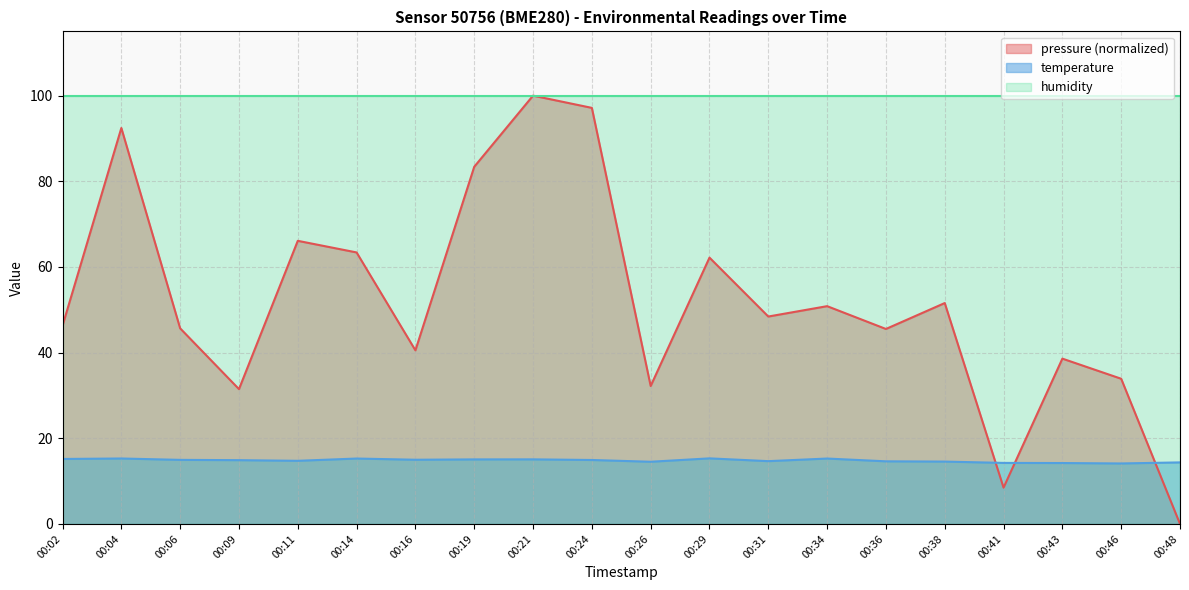

List the labels in order of pressure value, smallest first.

00:48, 00:41, 00:09, 00:26, 00:46, 00:43, 00:16, 00:36, 00:06, 00:02, 00:31, 00:34, 00:38, 00:29, 00:14, 00:11, 00:19, 00:04, 00:24, 00:21